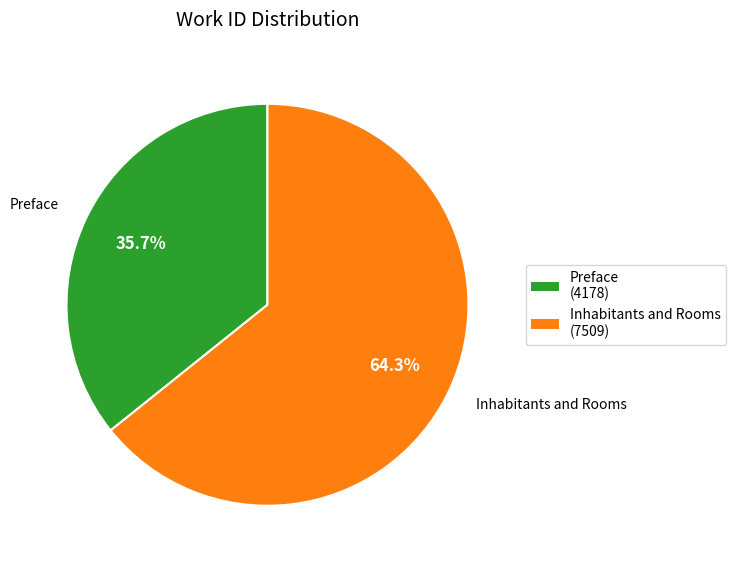

What percentage is NOT represented by Inhabitants and Rooms?

35.7%